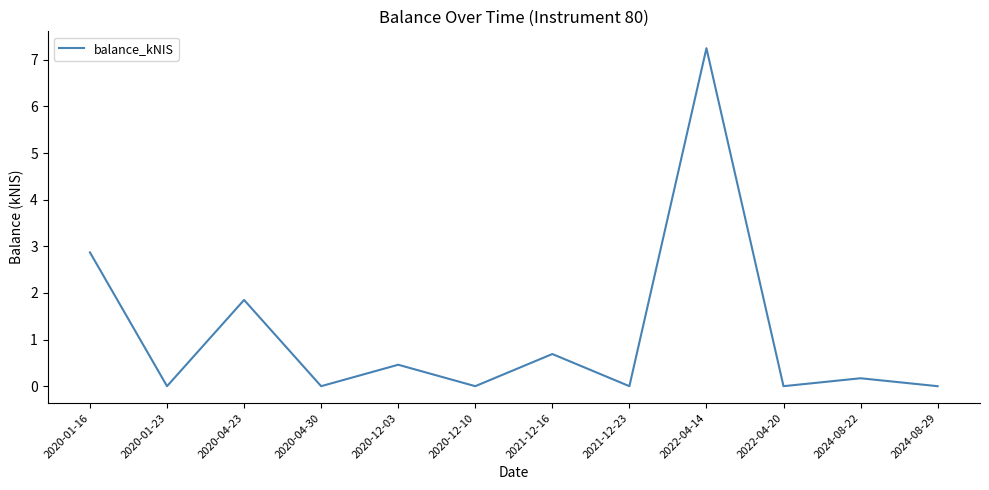

What is the average value?

1.1